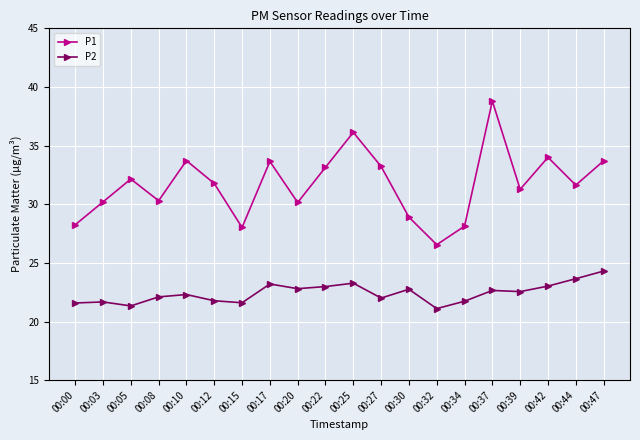

Is it true that P2 equals 22.3 at 00:10?

True